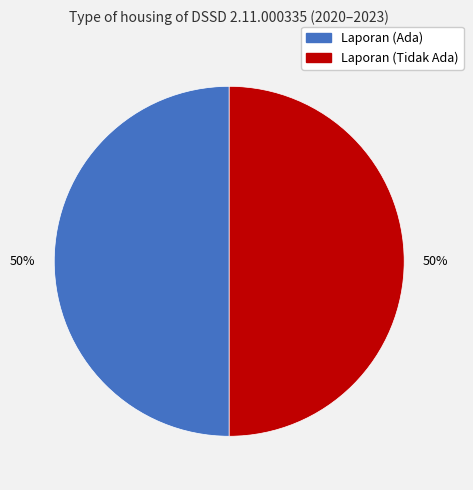

To the nearest percent, what is the average slice percentage?

50%